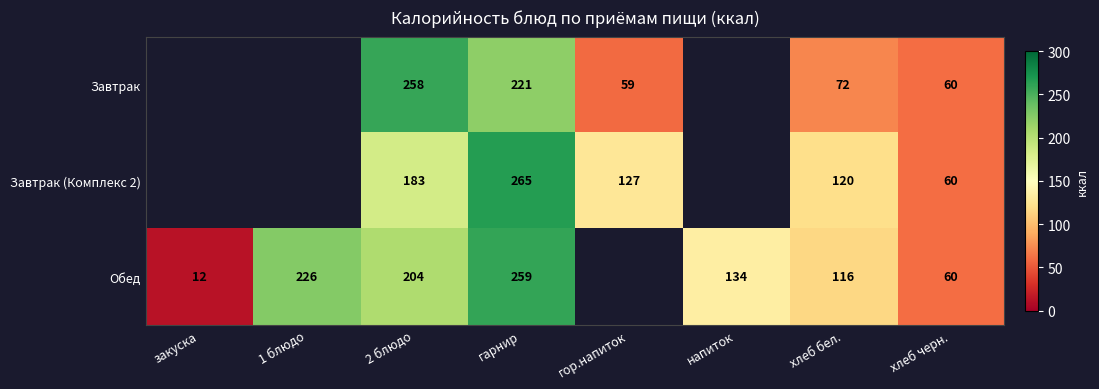

The value of Завтрак at гарнир is 129. True or false?

False